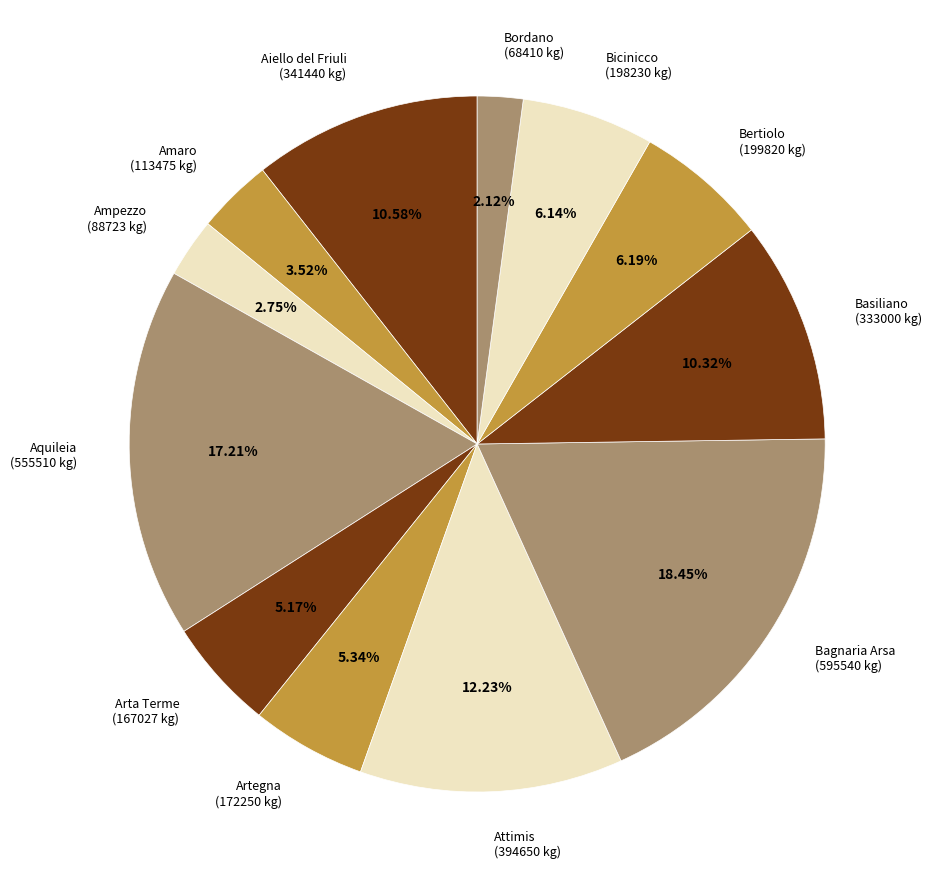

How many segments does this pie chart have?

12